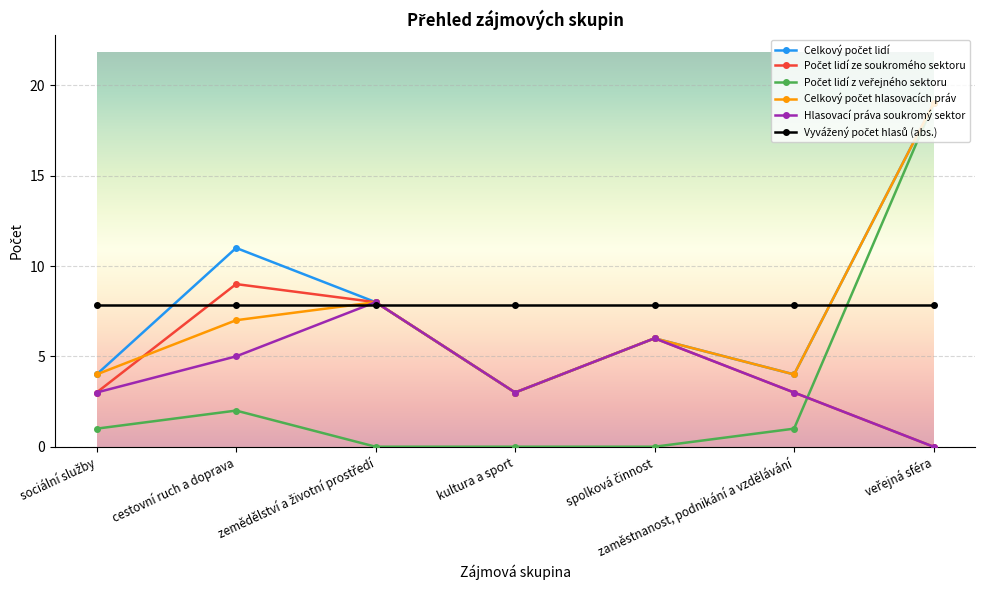

What is the maximum value shown in the chart?

19.0